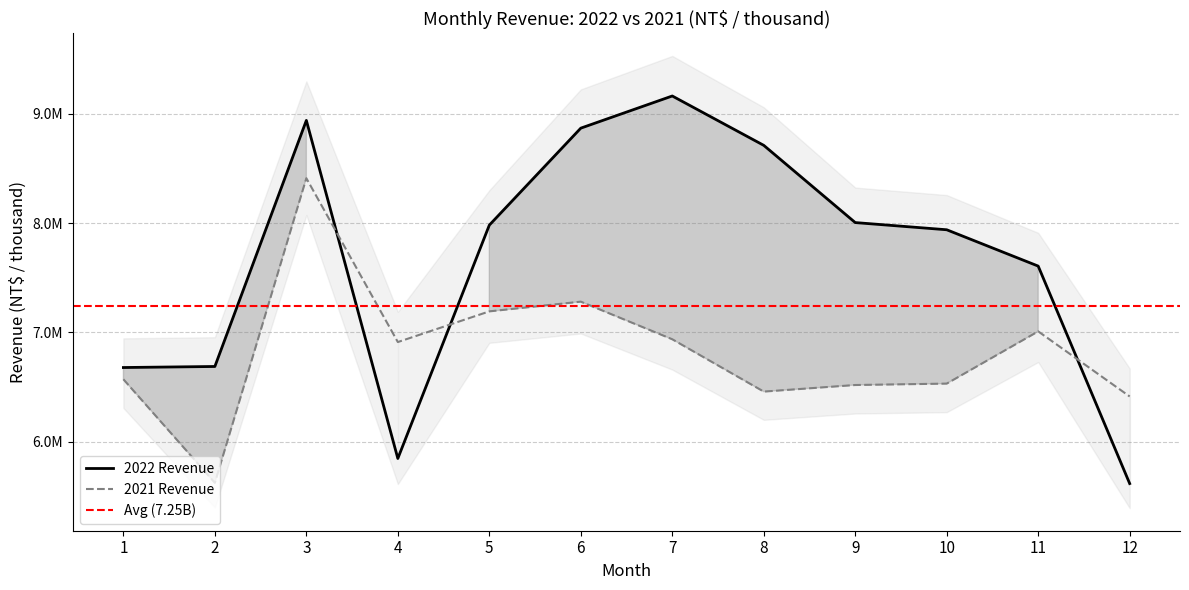

At which category is the sum across all series the highest?

3